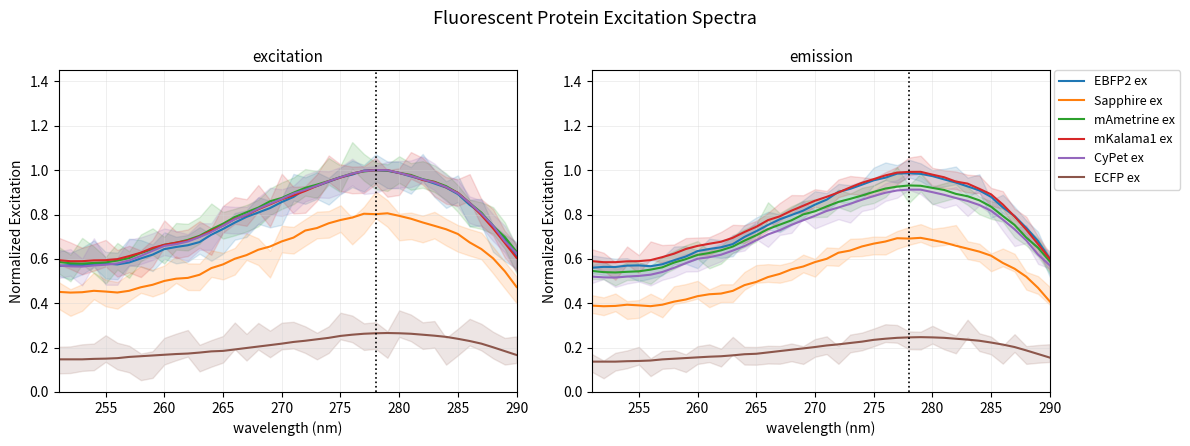

What is the greatest value displayed?

1.0